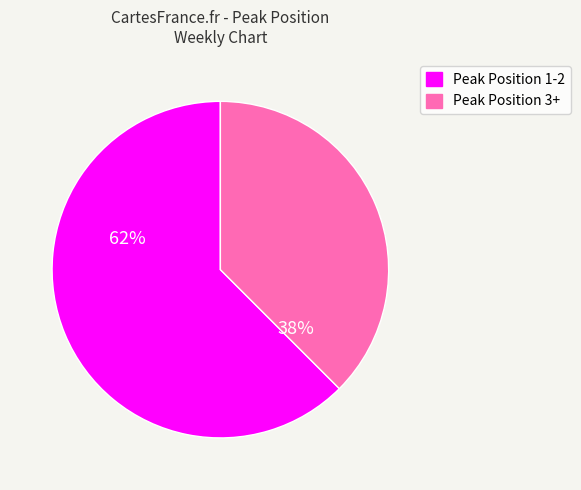

To the nearest percent, what is the average slice percentage?

50%